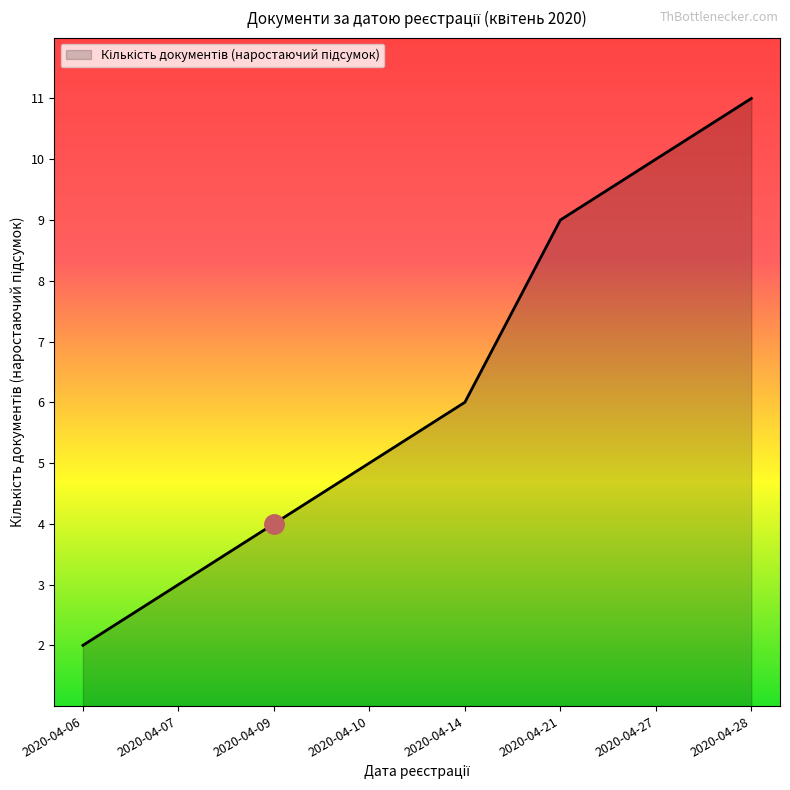

Which category has the lowest value across all series?

2020-04-06